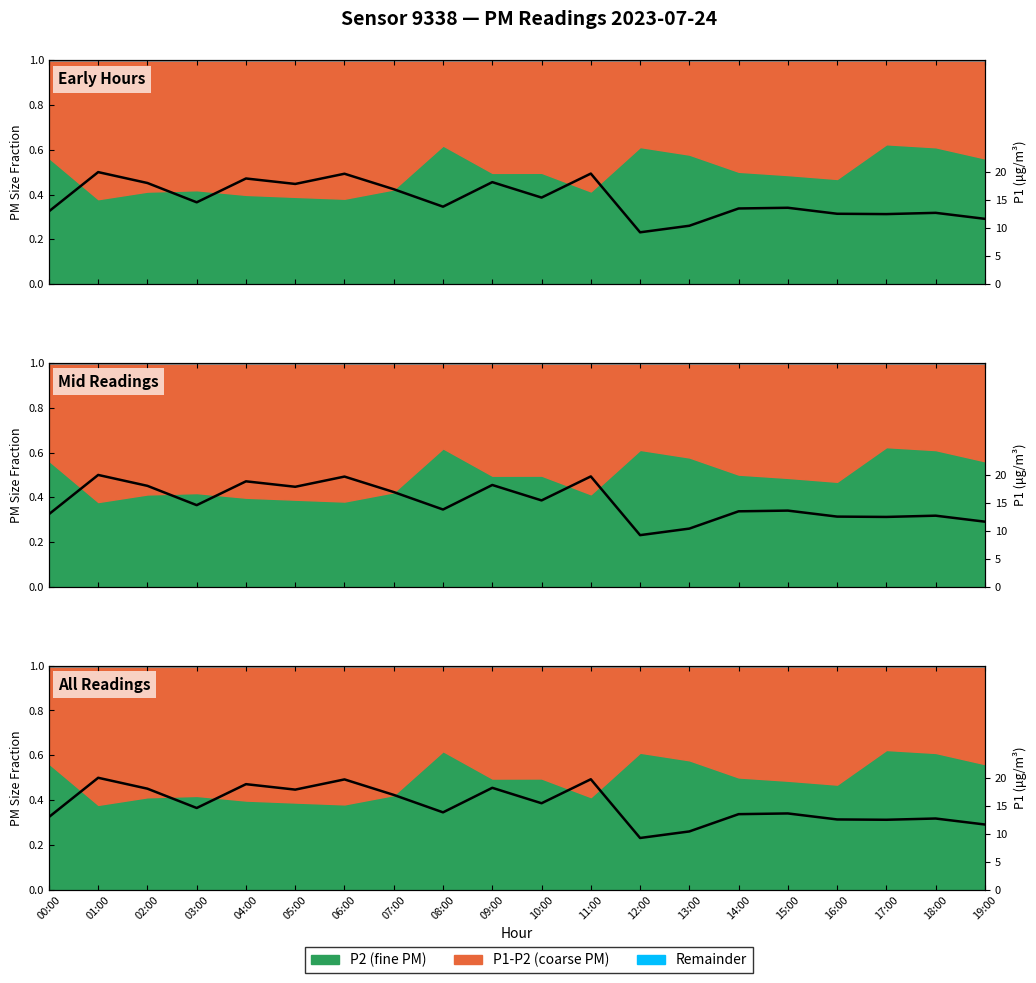

How many values exceed 14?

10